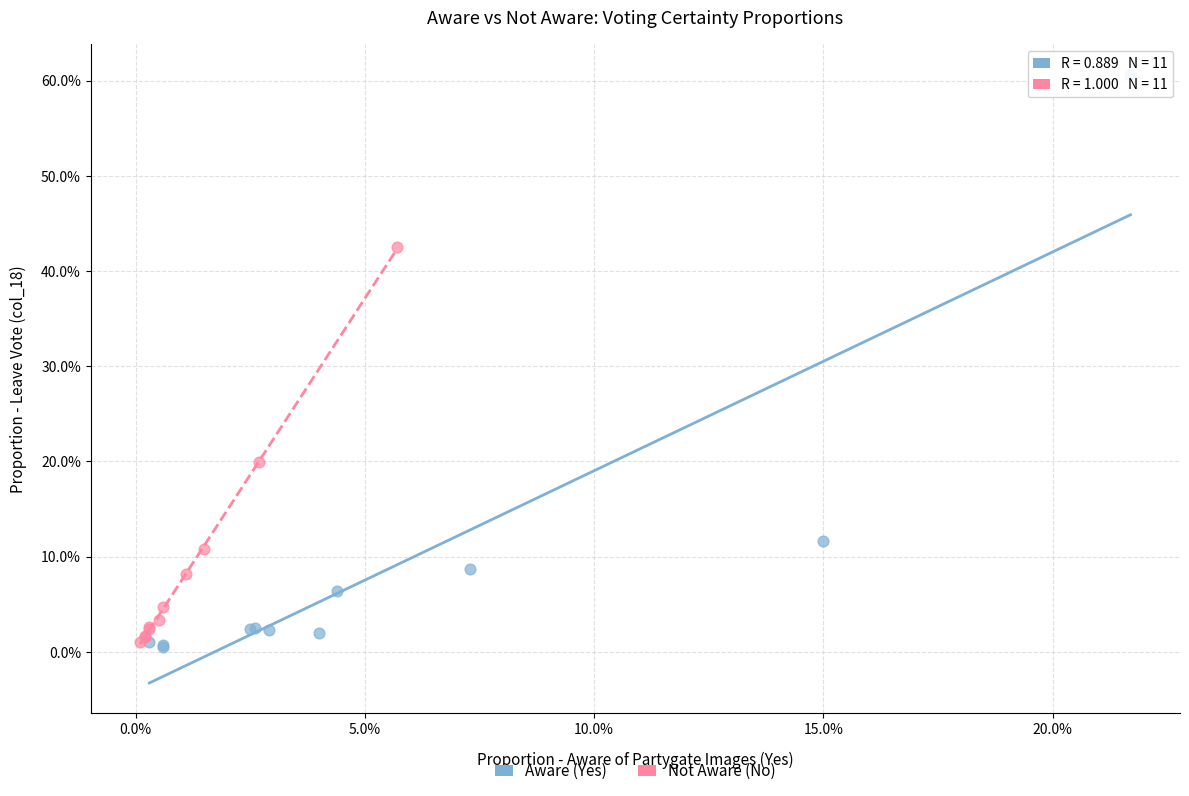

What are all the series names shown in the legend?

Aware (Yes), Not Aware (No)